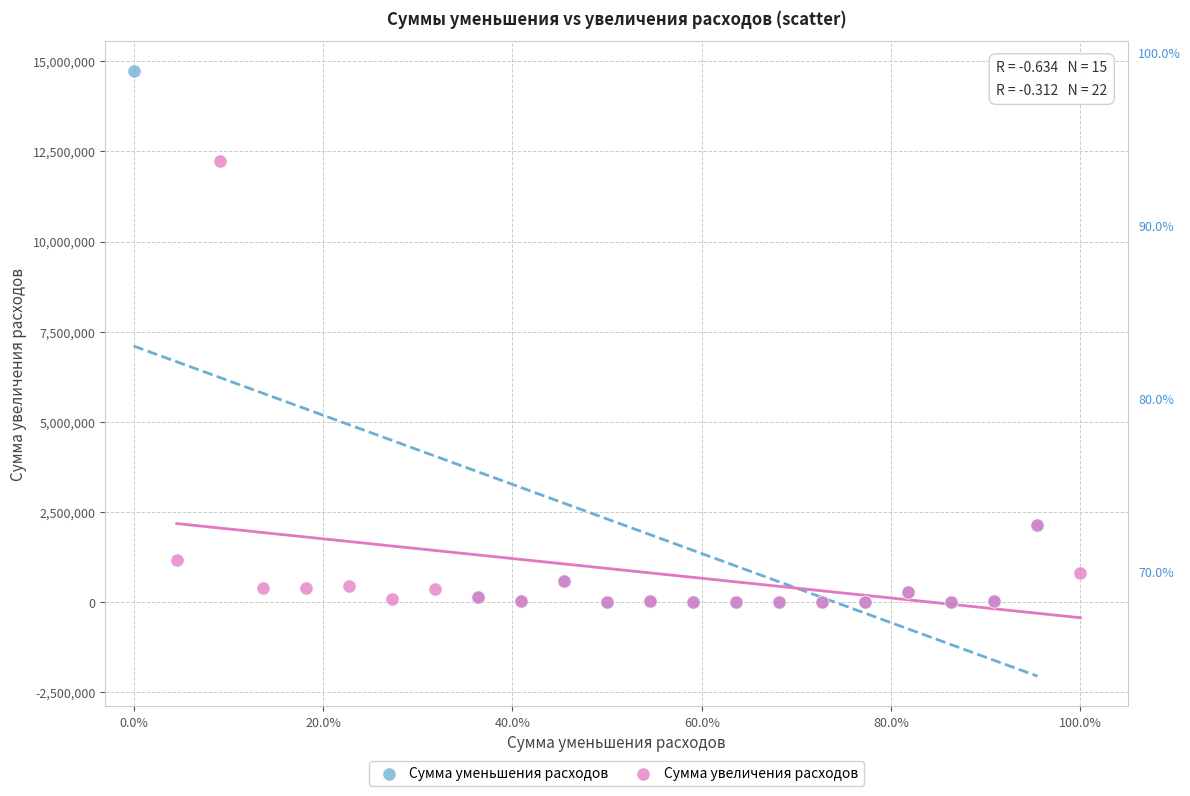

Which series contains the highest Y value?

Сумма уменьшения расходов